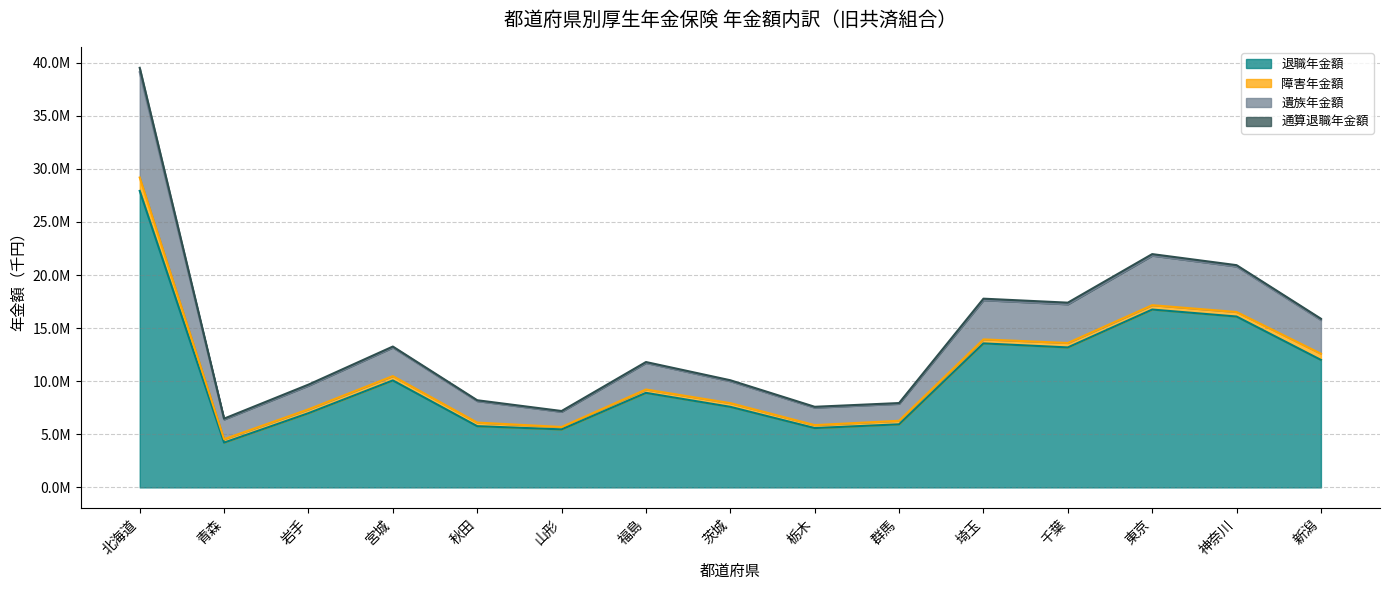

Between 秋田 and 栃木, which is larger?

秋田